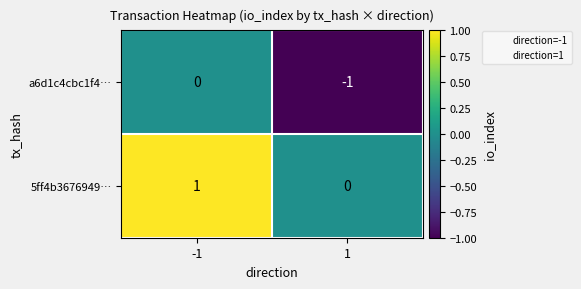

Is it true that 5ff4b3676949… equals 0 at 1?

True